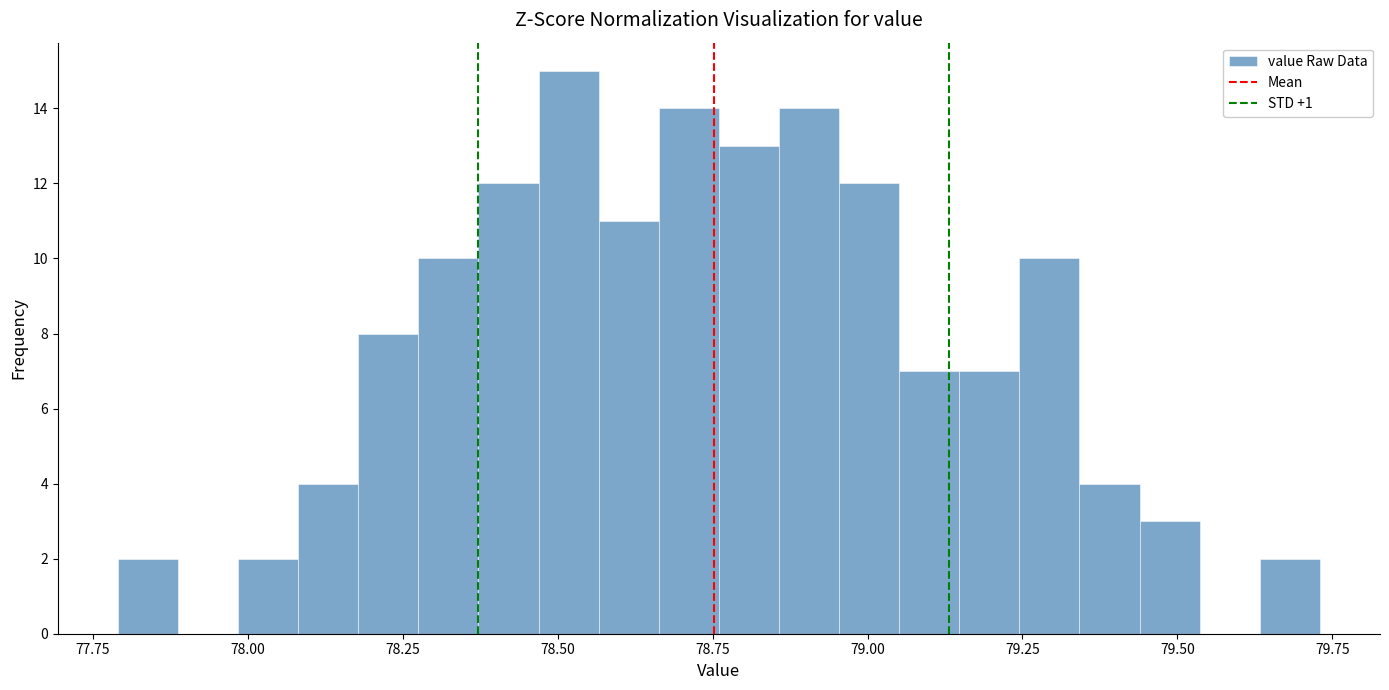

Around what value on the x-axis is the tallest bar? Give the approximate position of its centre, as read against the axis.

78.50